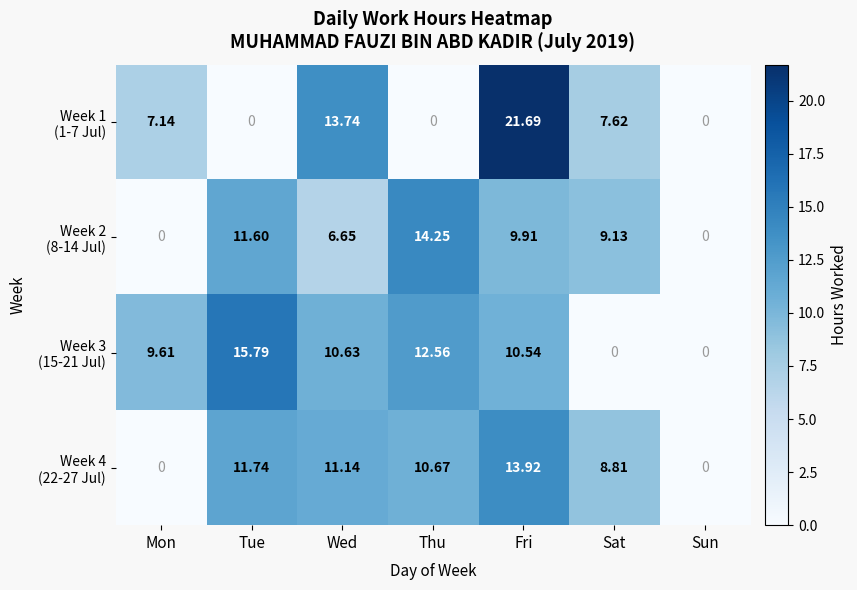

At which category is the sum across all series the highest?

Fri